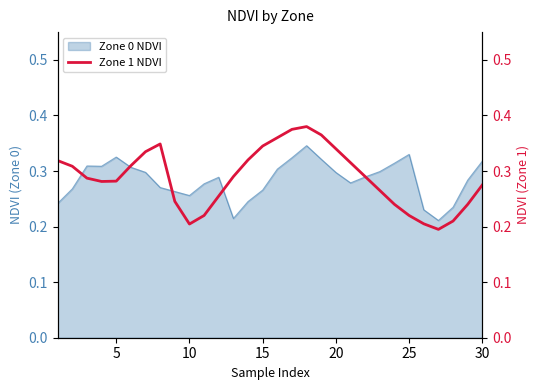

Does the chart have visible grid lines?

No